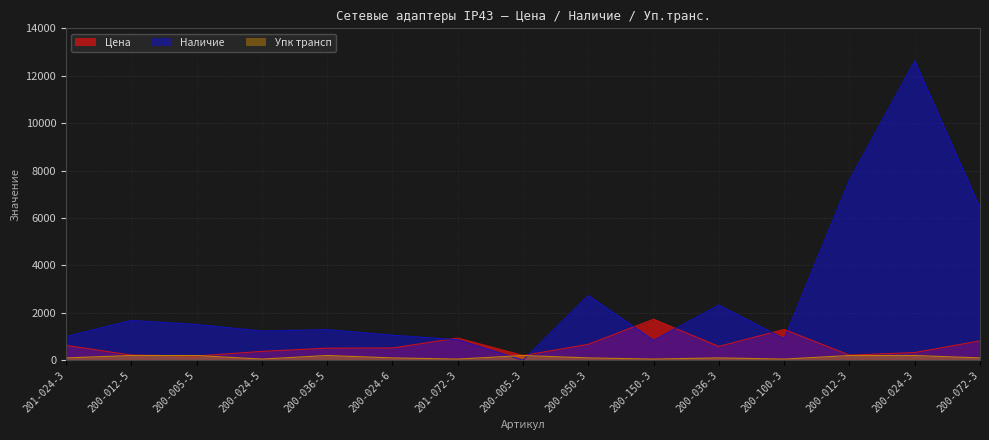

Where do Наличие and Упк трансп first cross each other?

201-072-3 and 200-005-3